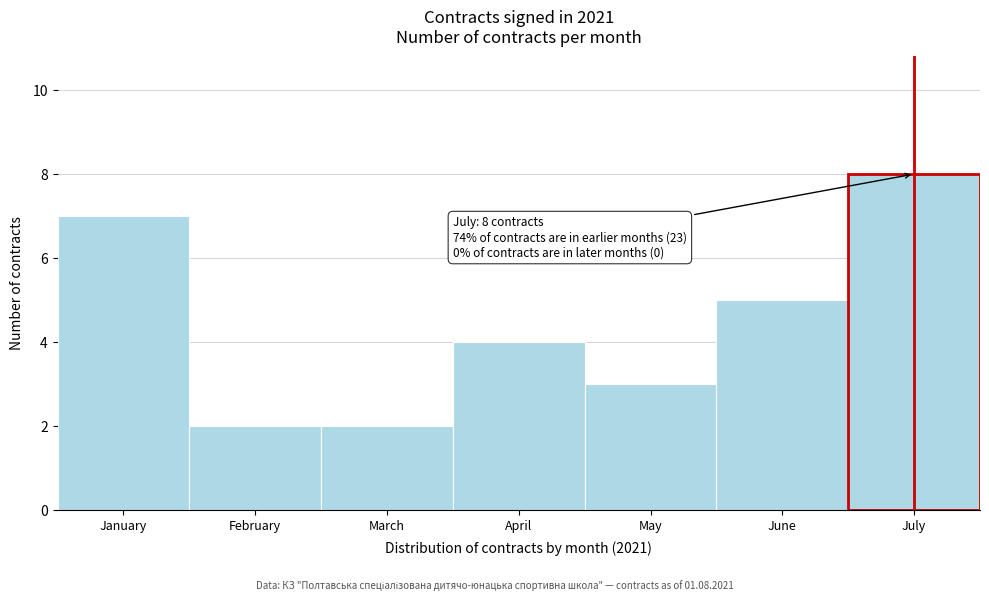

Reading left to right, transcribe all the data shown in this chart.

7	2	2	4	3	5	8